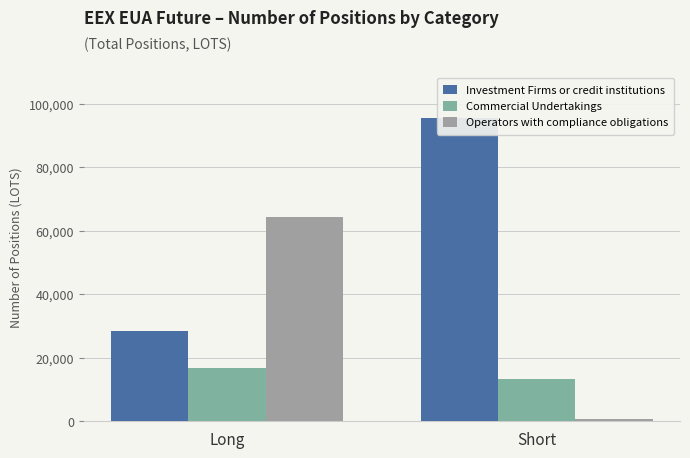

What is the greatest value displayed?

95495